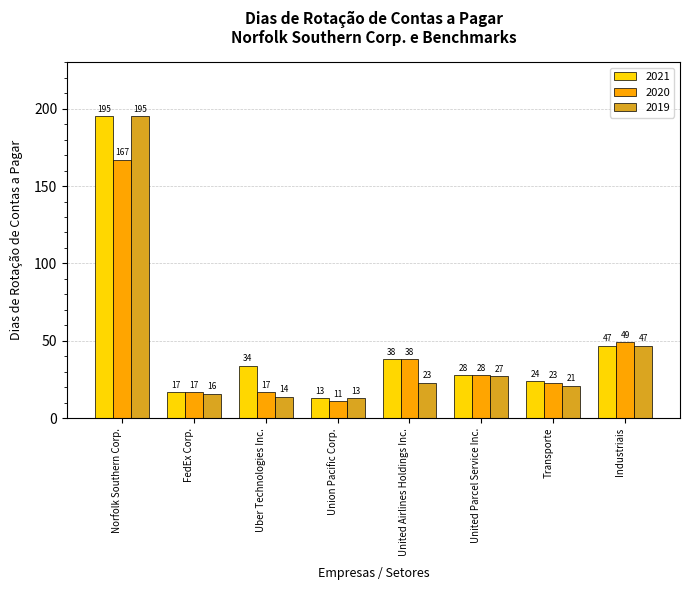

Rank the categories by 2019 value from highest to lowest.

Norfolk Southern Corp., Industriais, United Parcel Service Inc., United Airlines Holdings Inc., Transporte, FedEx Corp., Uber Technologies Inc., Union Pacific Corp.